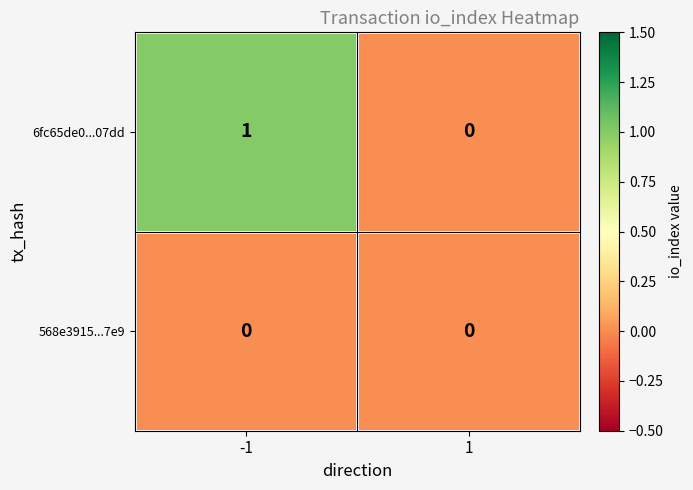

List the series in order of their overall mean, lowest first.

568e3915...7e9, 6fc65de0...07dd